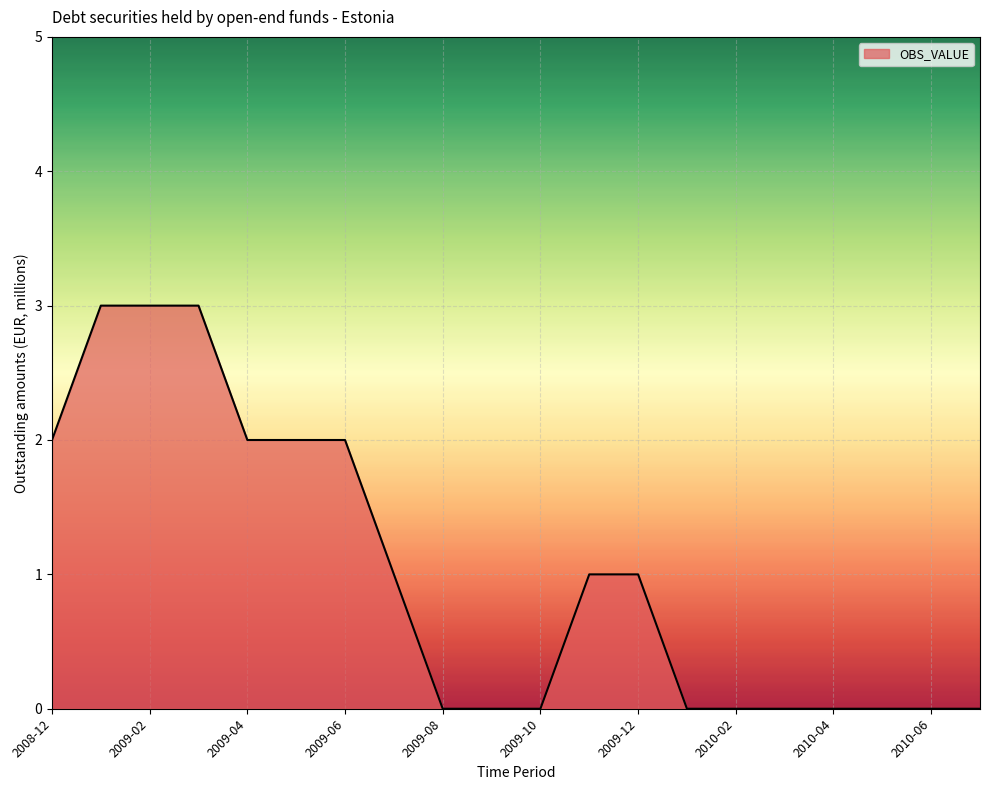

Reading left to right, list all the values displayed in this chart.

2	3	3	3	2	2	2	1	0	0	0	1	1	0	0	0	0	0	0	0